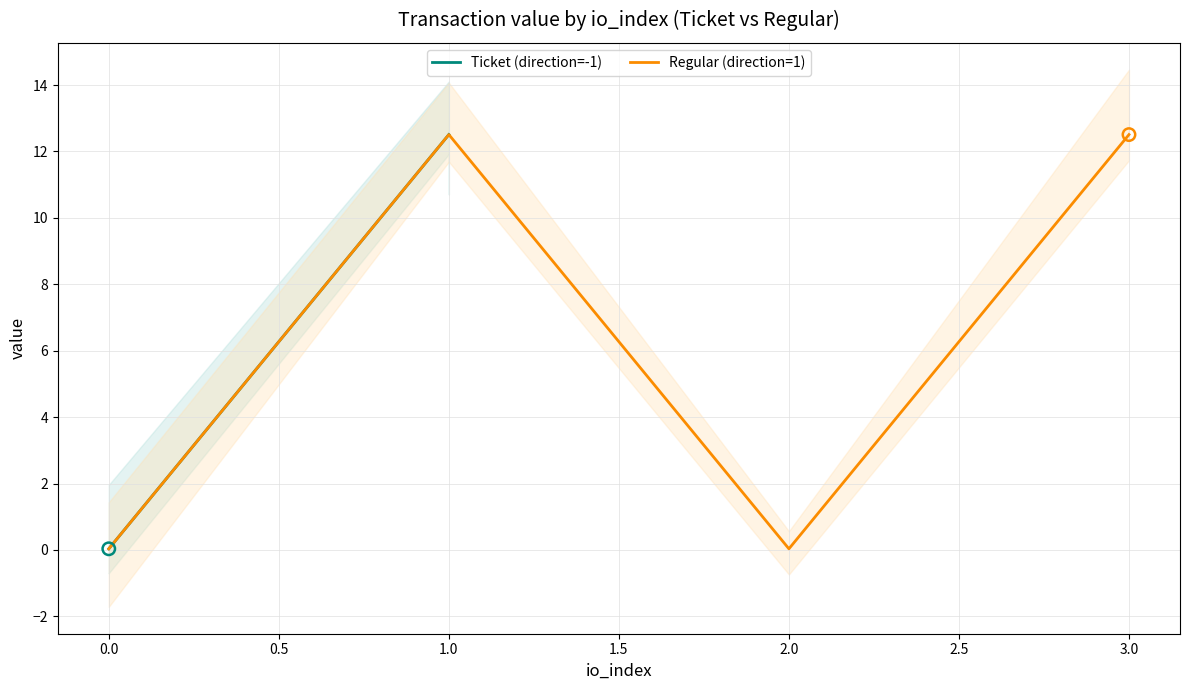

Which series contains the lowest Y value?

Ticket (direction=-1)